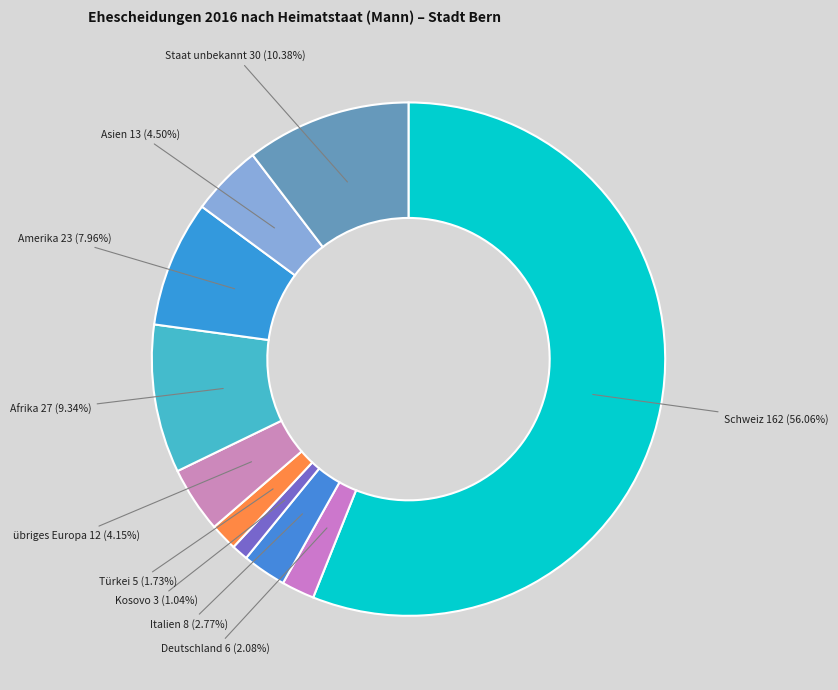

How many slices are in this pie chart?

10